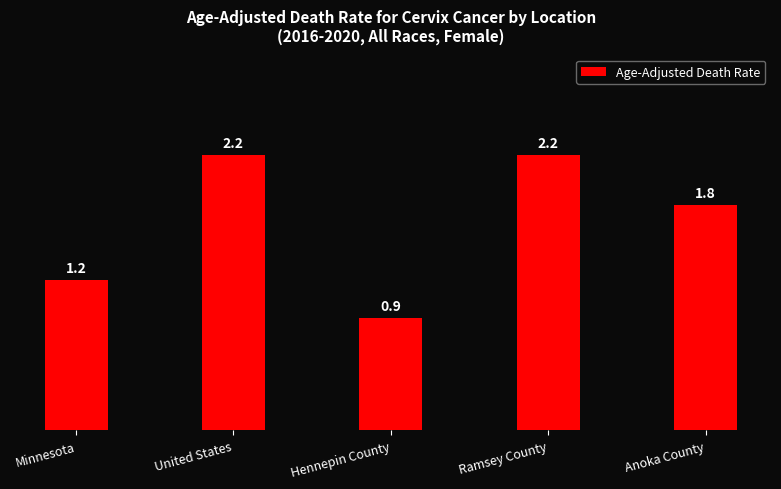

What is the ratio of the value at United States to the value at Minnesota?

1.8